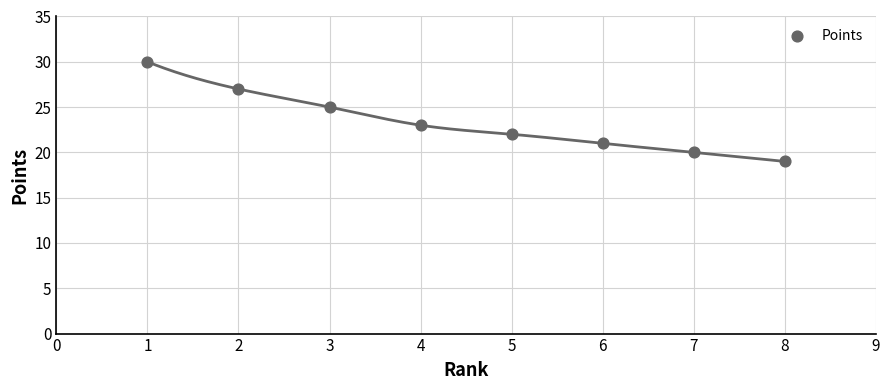

What is the range of X values (max minus min)?

7